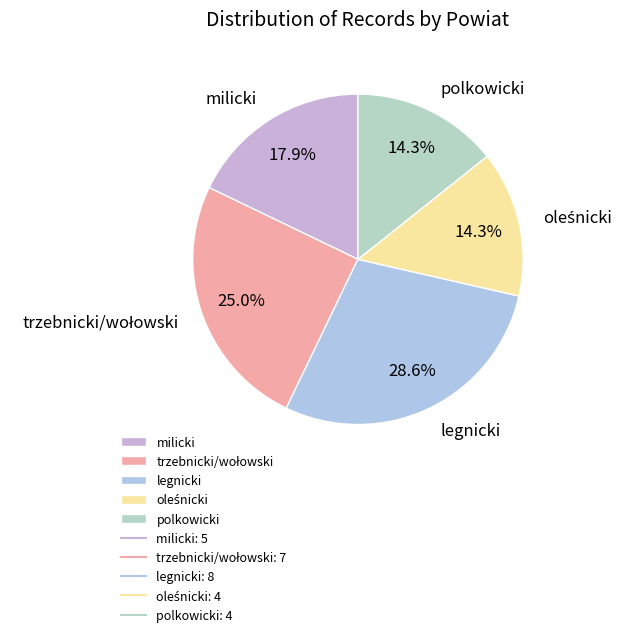

Does any single category account for the majority?

No